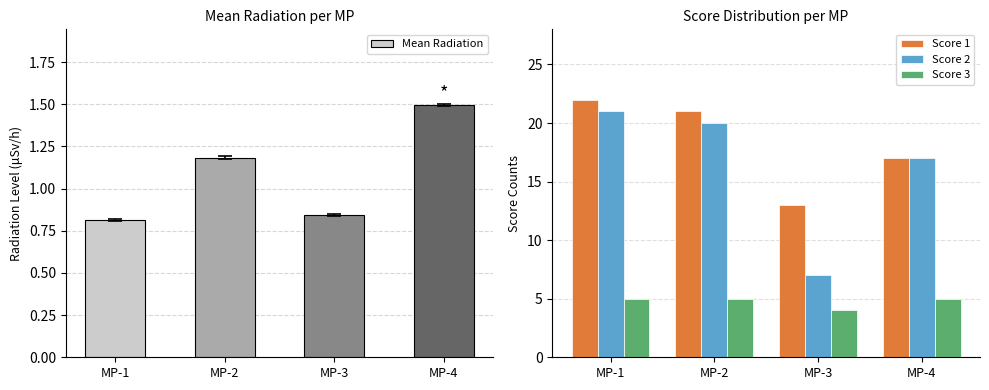

List the series in order of their peak value, lowest first.

Mean Radiation, Score 3, Score 2, Score 1